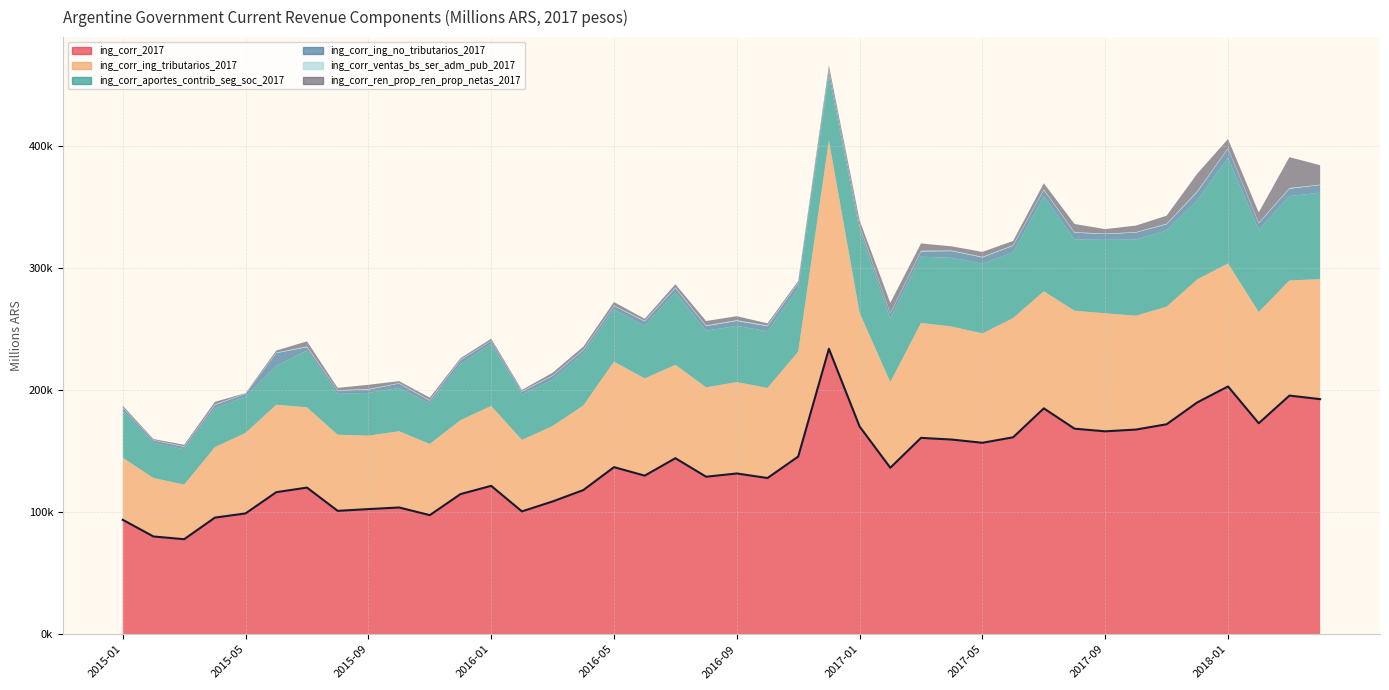

What position from the right is 2016-12?

17